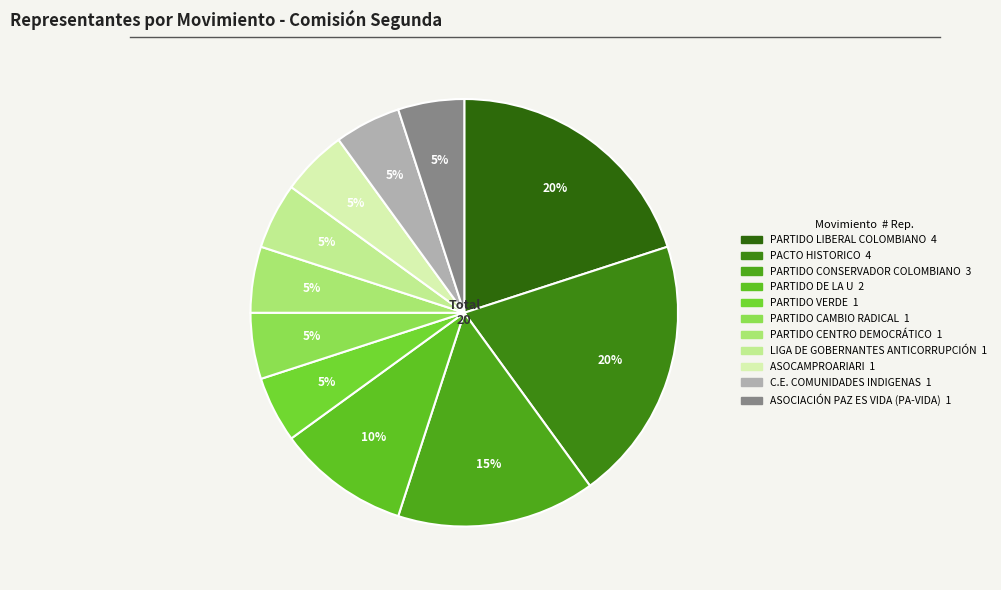

How many segments does this pie chart have?

11